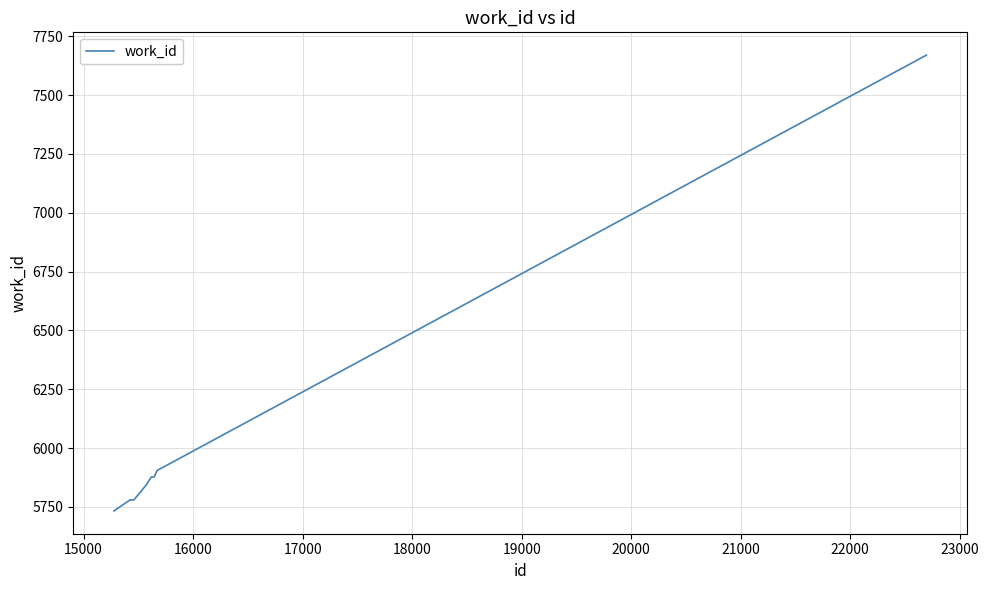

Count the number of data series in this chart.

1